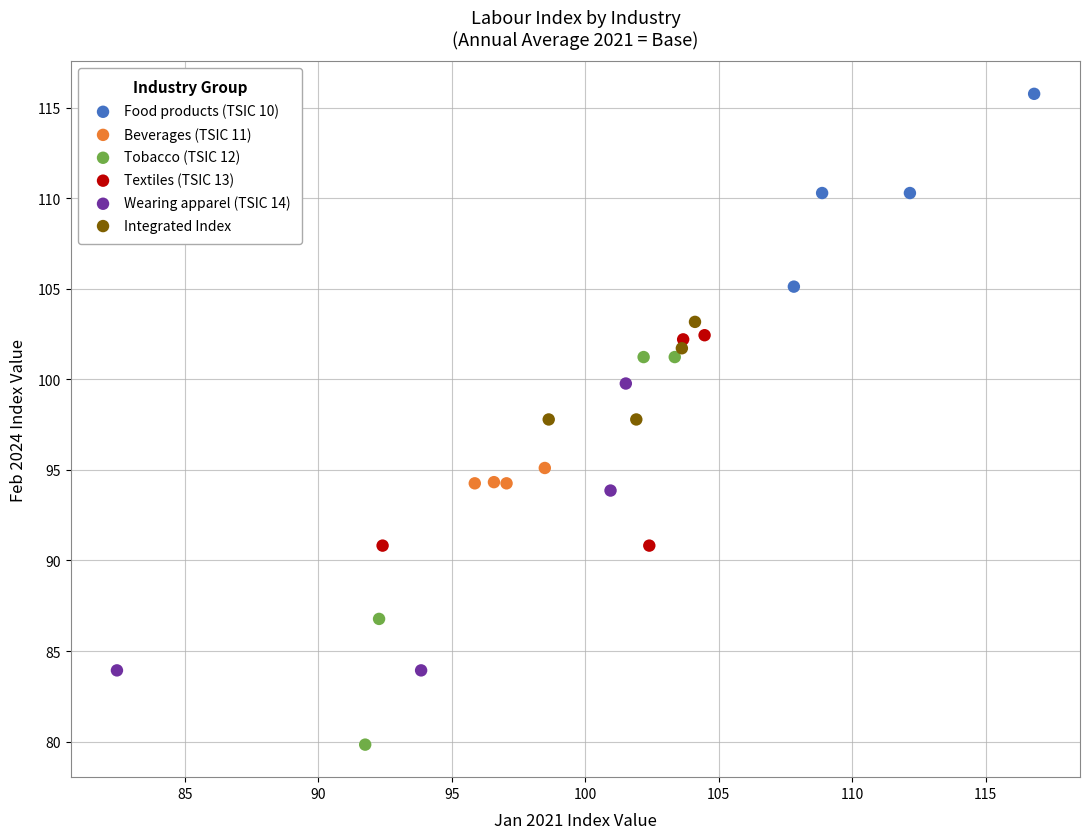

Which series reaches the minimum Y coordinate?

Tobacco (TSIC 12)